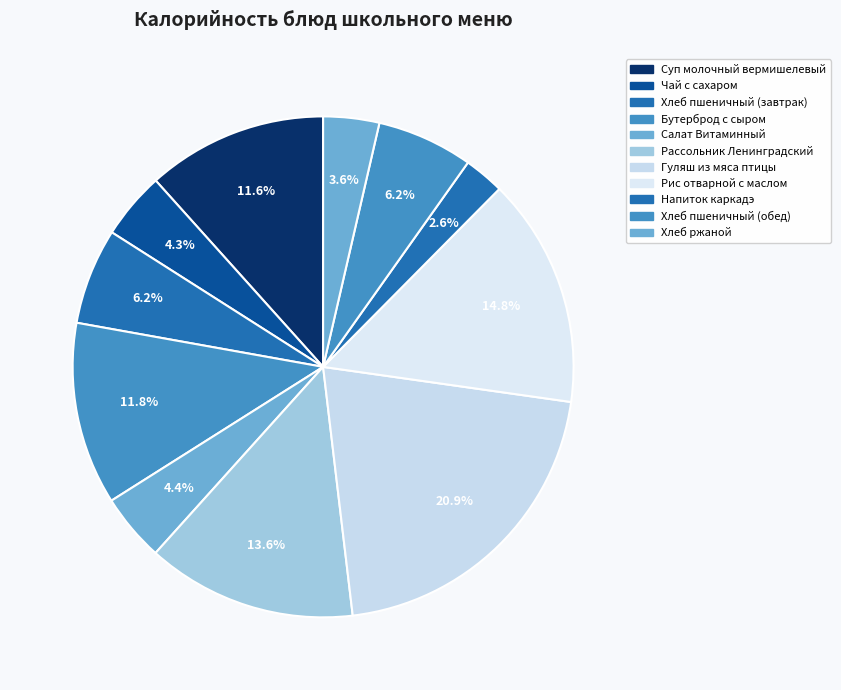

What is the smallest slice in the pie chart?

Напиток каркадэ